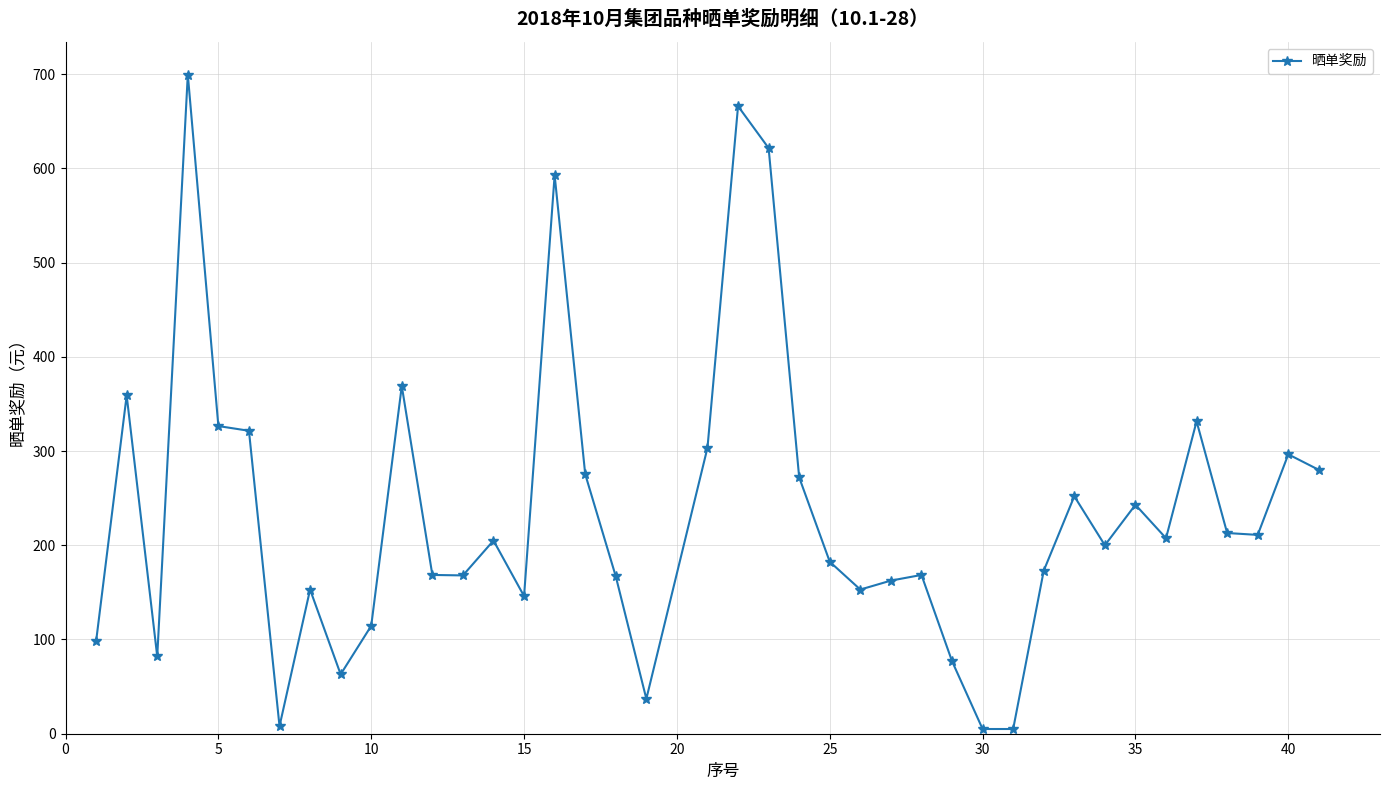

What is the value of the 14th point from the left?

205.0